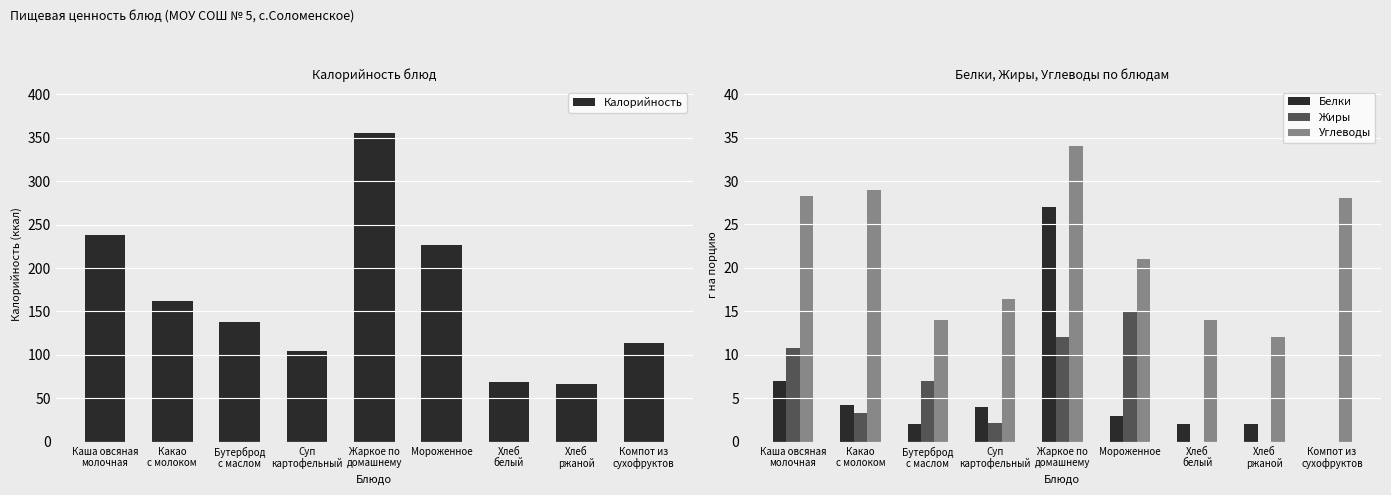

What position from the left is Хлеб
ржаной?

8